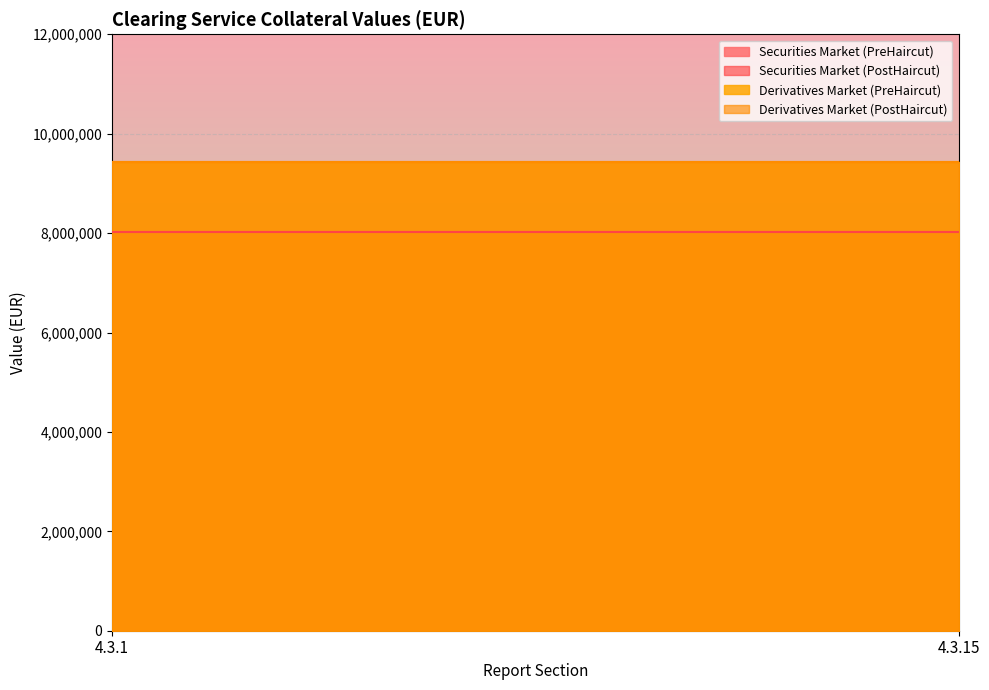

What is the total value across all series at 4.3.1?

34901520